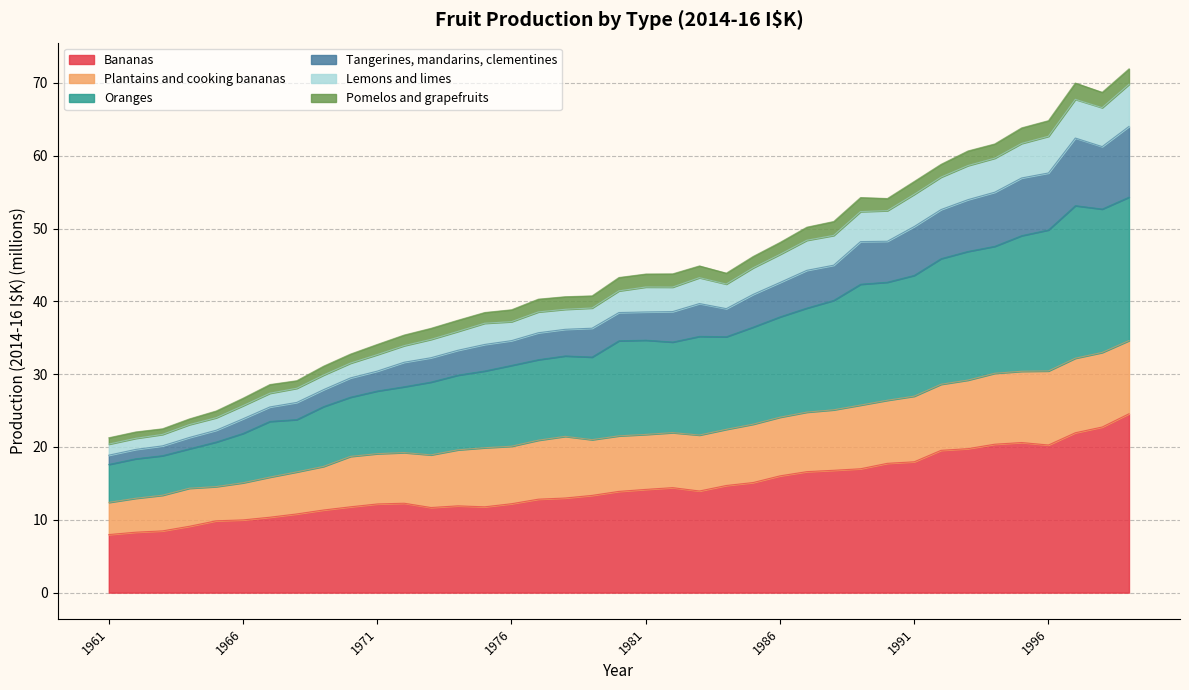

True or false: Bananas has a value of 4.0 at 1987.

False